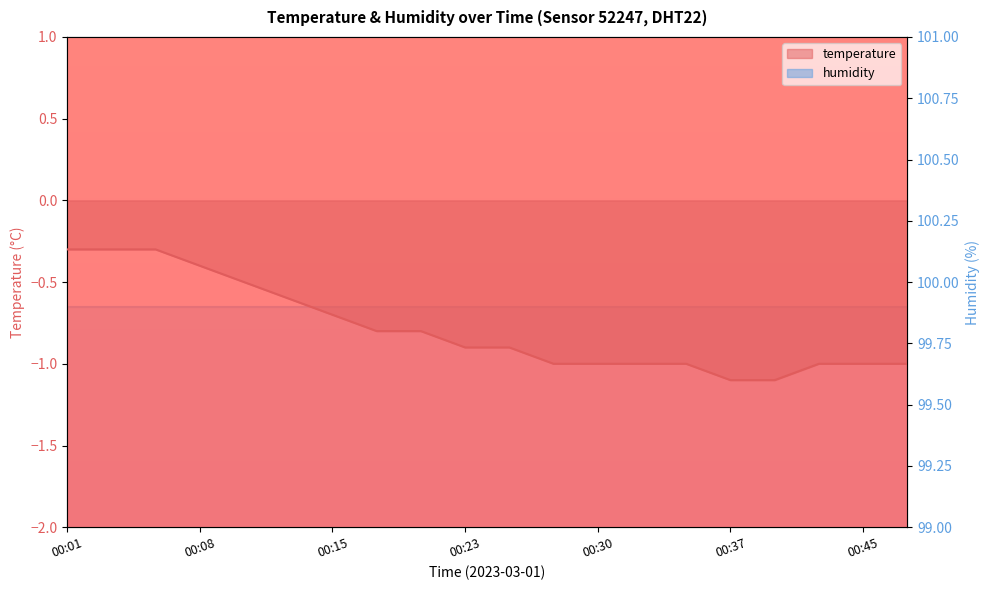

What is the sum of the values at 2023-03-01T00:25:47 and 2023-03-01T00:06:03?

-1.2